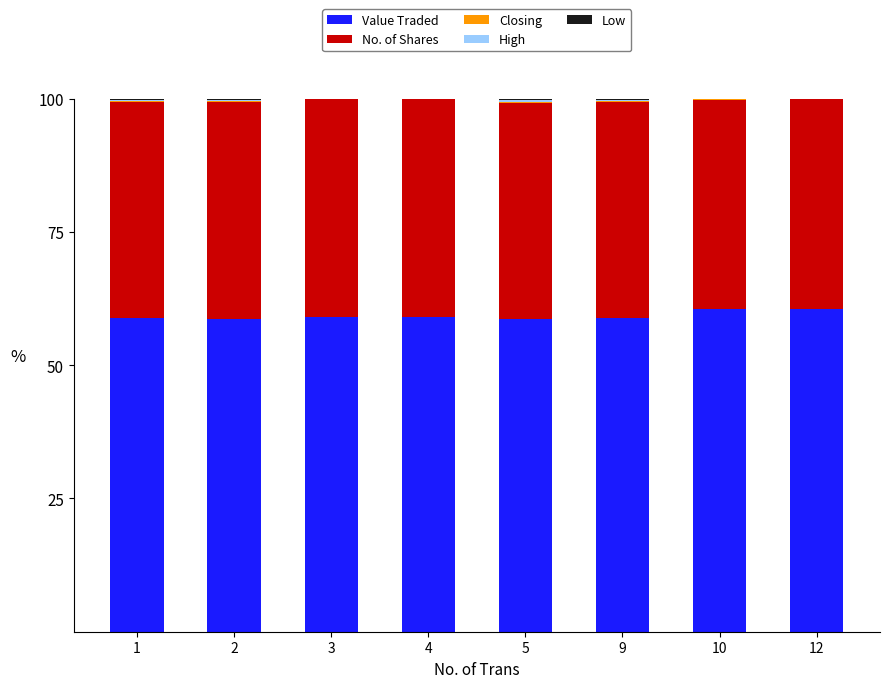

What is the sum of all Value Traded values?

474.2